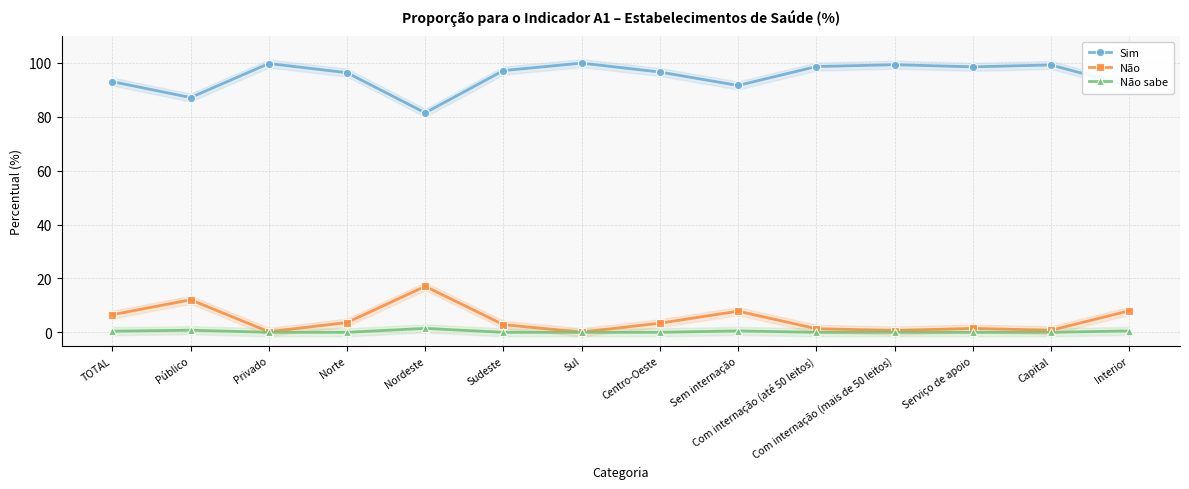

How many lines are shown in the chart?

3